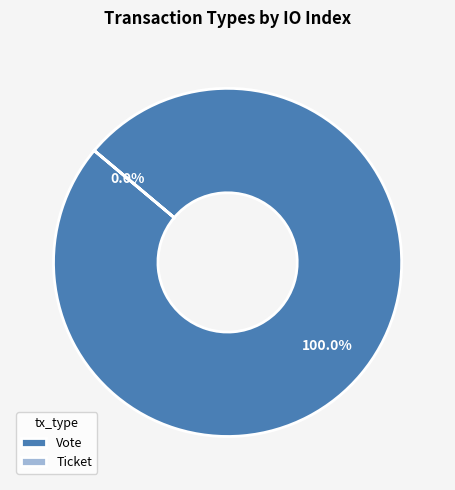

Does Vote account for over 50% of the chart?

Yes